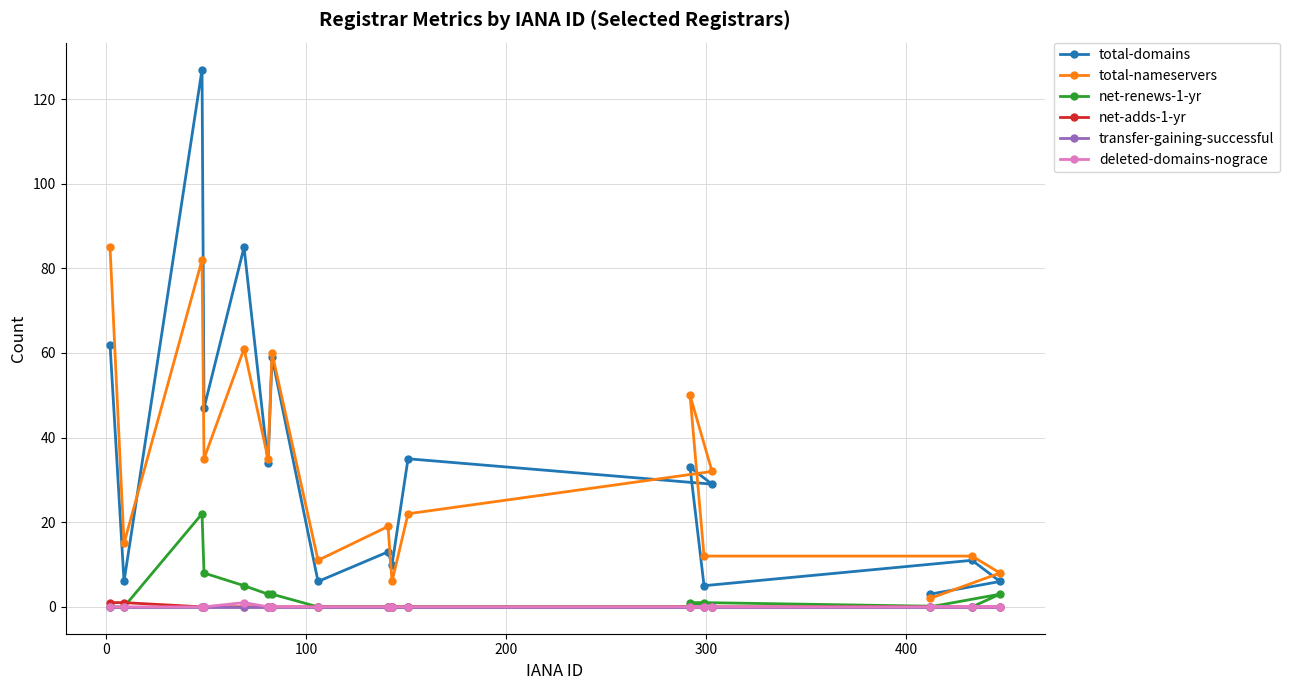

Which series has the largest range (max minus min)?

total-domains